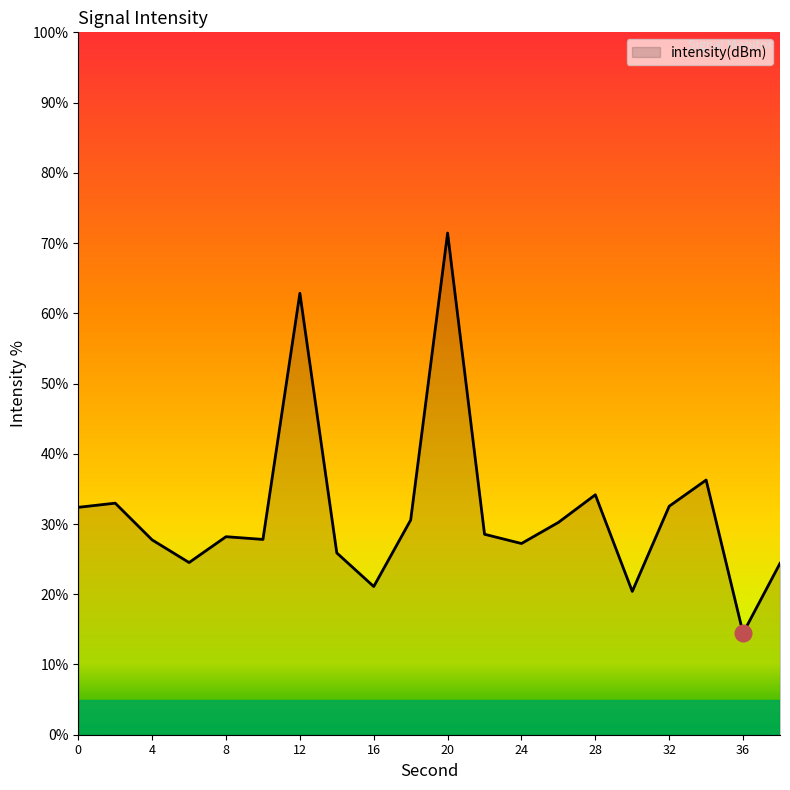

What is the difference between the maximum and minimum values?

57.0